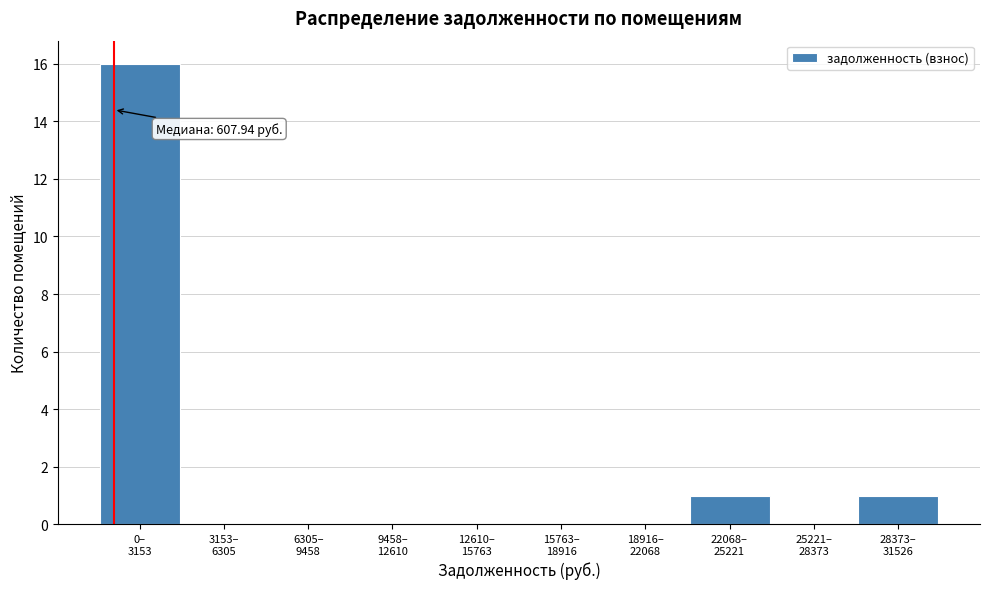

What is the greatest value displayed?

16